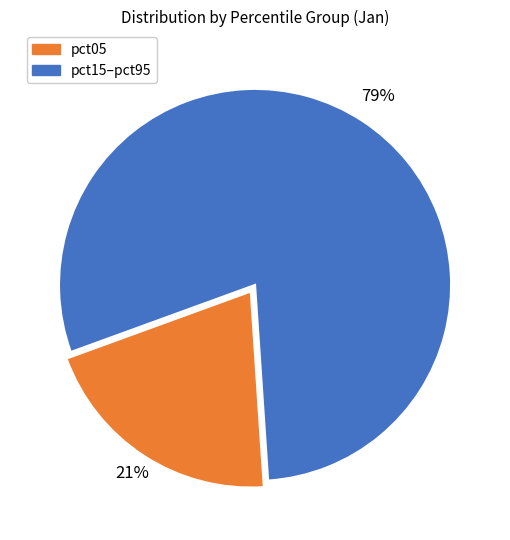

Is there a majority slice in this chart?

Yes